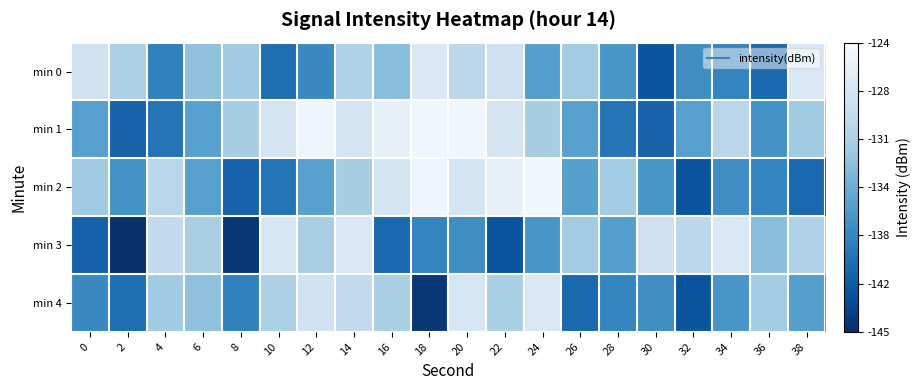

What is the greatest value displayed?

-124.8